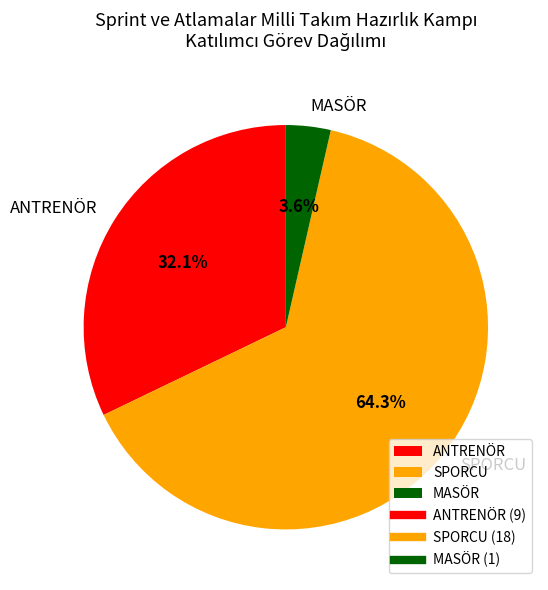

Which slice is the largest?

SPORCU